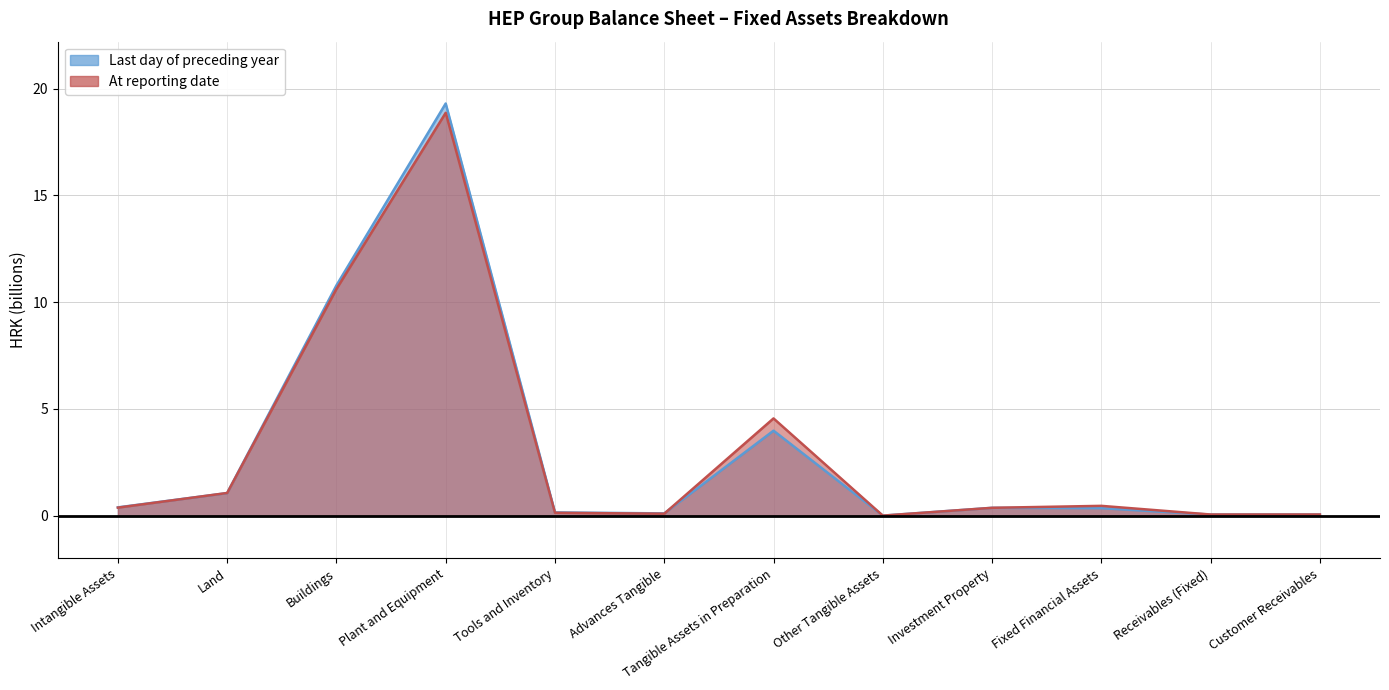

Count the number of data series in this chart.

2